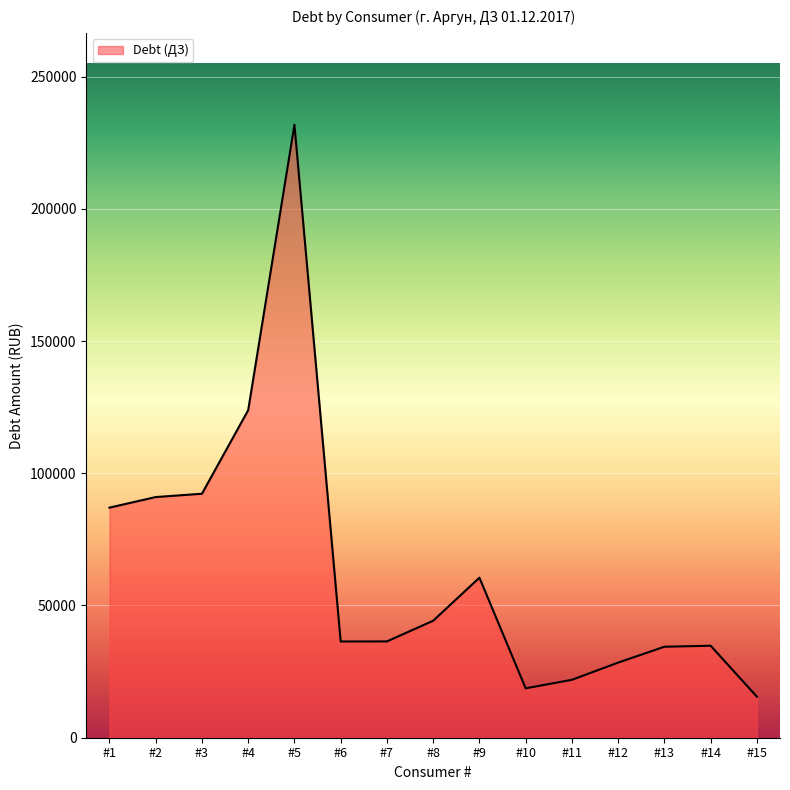

Count the number of categories in the chart.

15